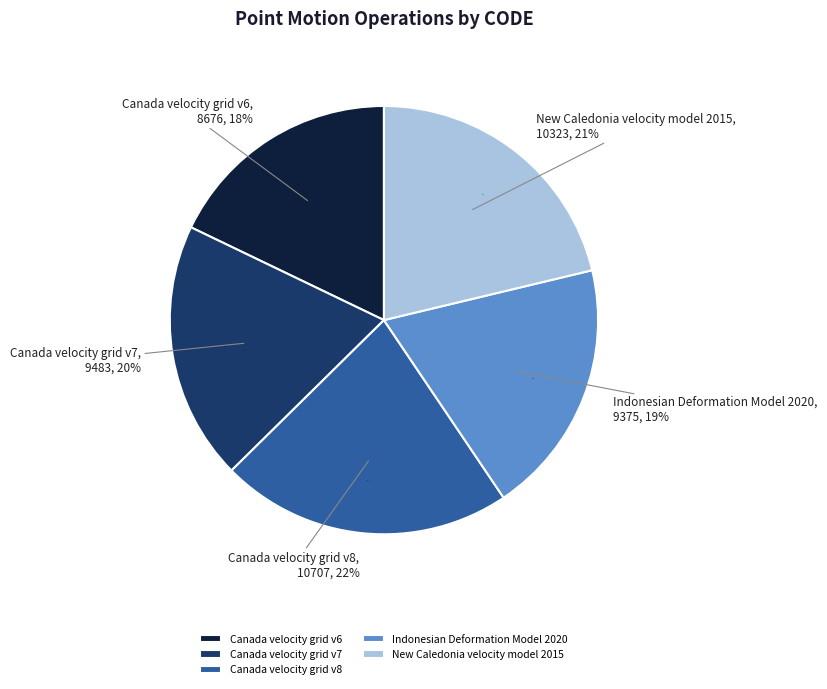

To the nearest percent, what is the combined percentage of Canada velocity grid v7 and Indonesian Deformation Model 2020?

39%